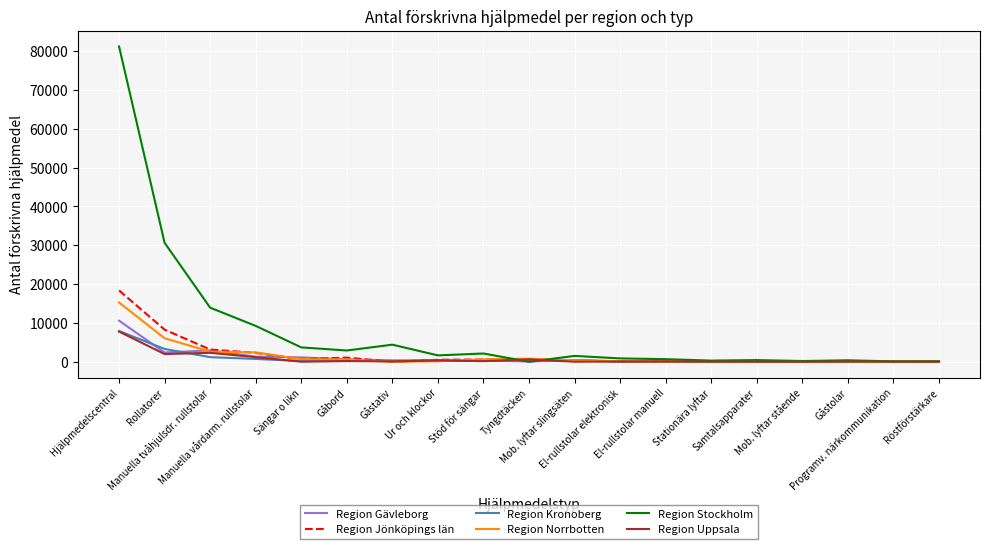

What position from the left is Ur och klockor?

8